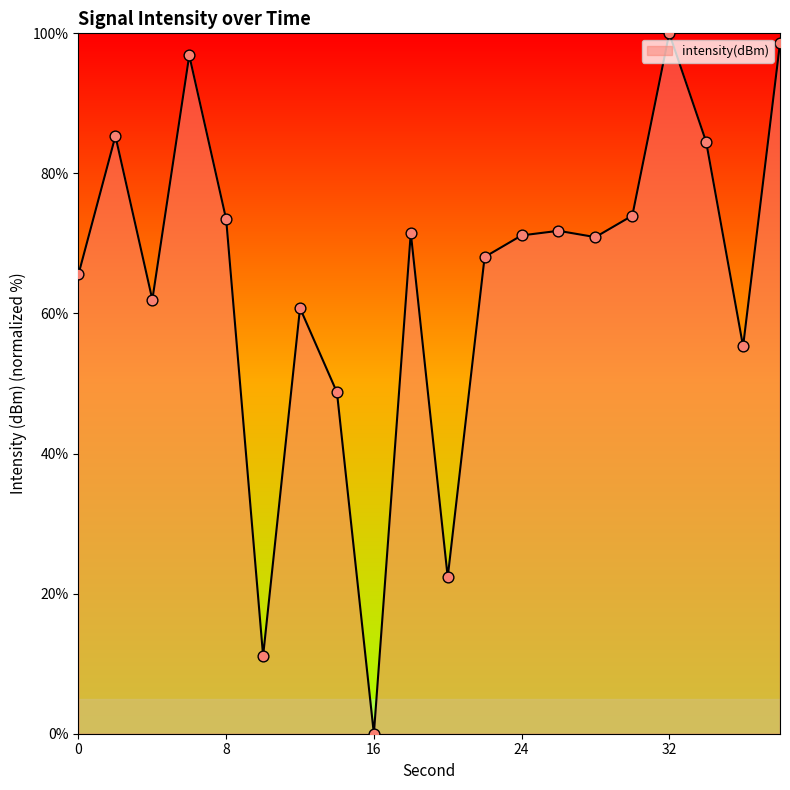

What is the maximum value shown in the chart?

100.0